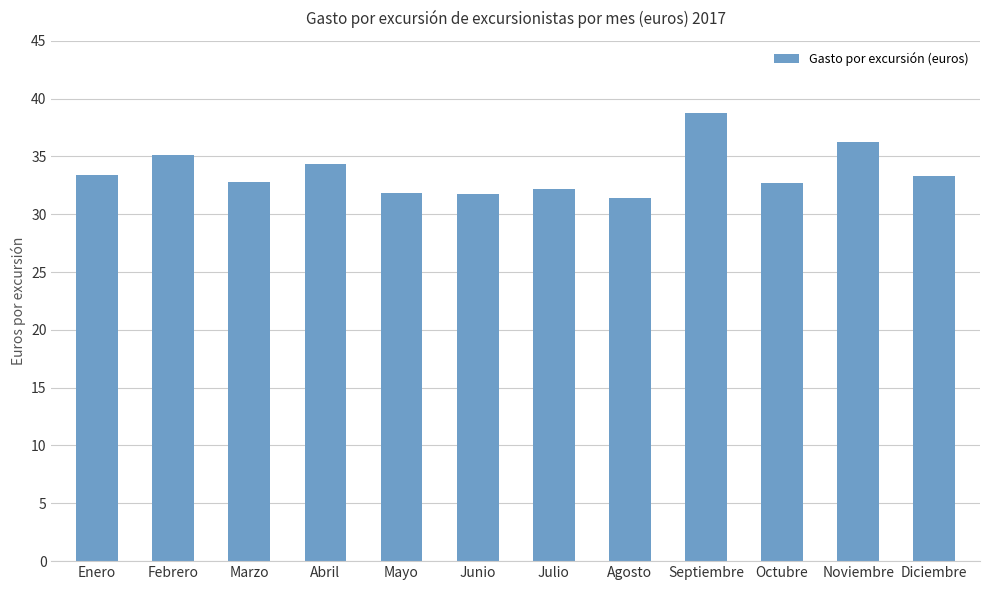

What is the change in value from Marzo to Octubre?

-0.1